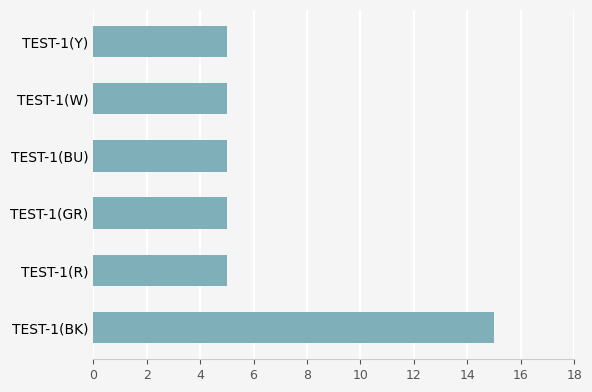

How many distinct data groups are displayed?

1